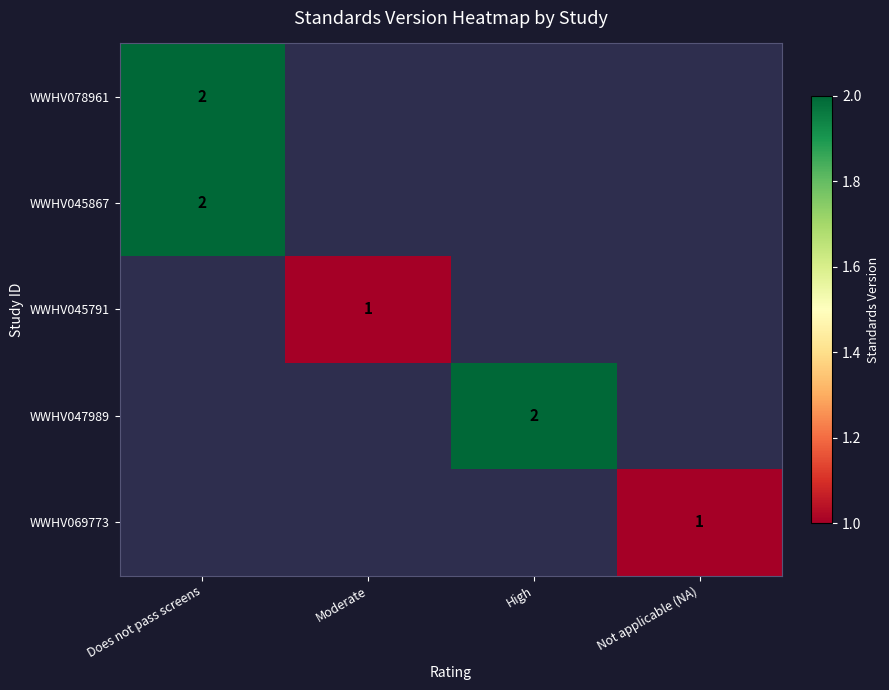

True or false: WWHV047989 has a value of 2 at High.

True